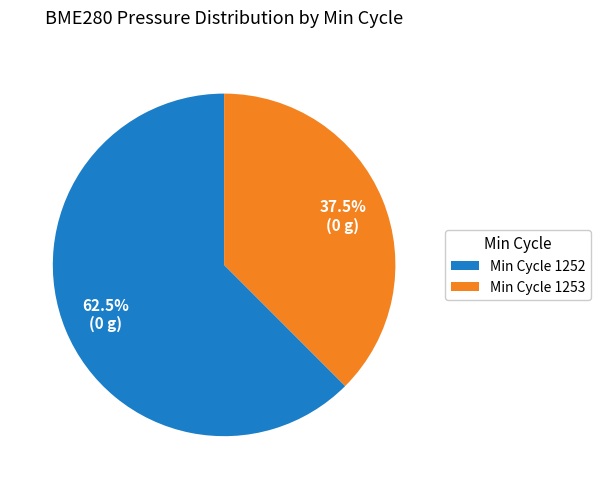

Which slice represents more than half of the pie?

Min Cycle 1252